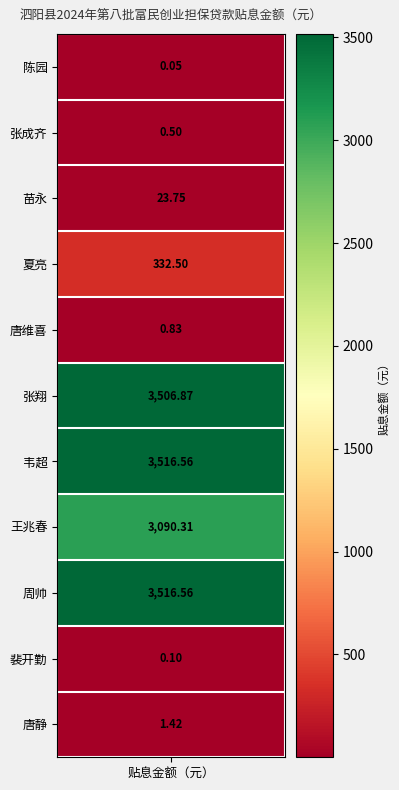

What is the difference between the values at 陈园 and 韦超?

3516.5